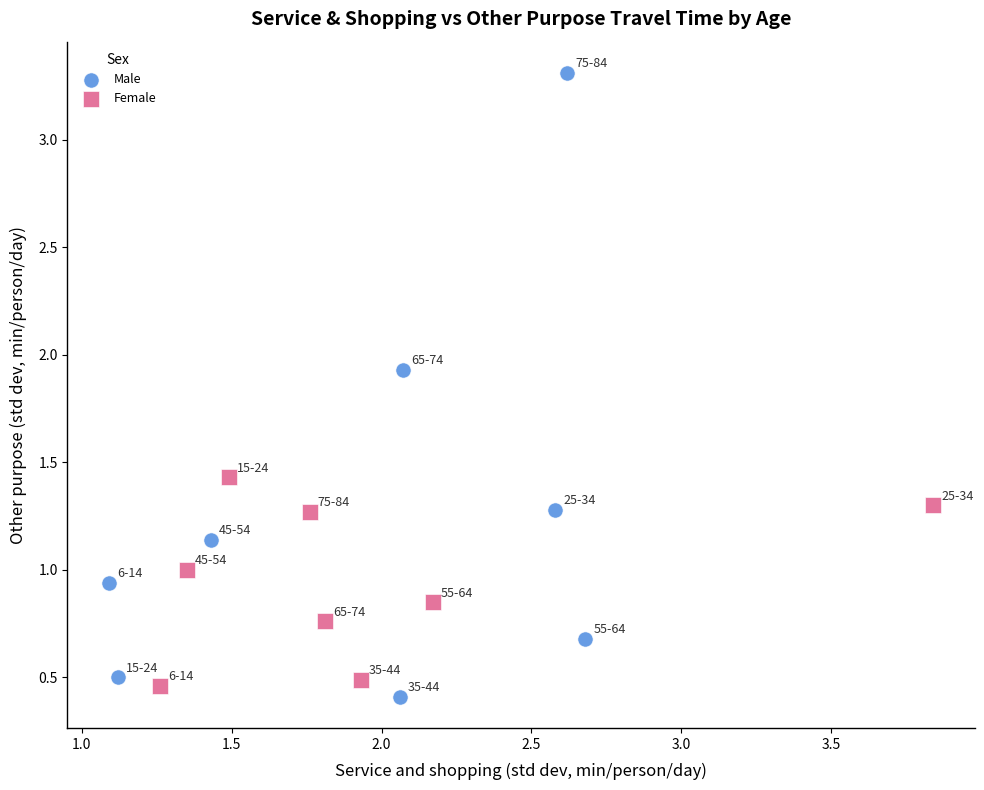

Which series has the widest spread of Y values?

Male